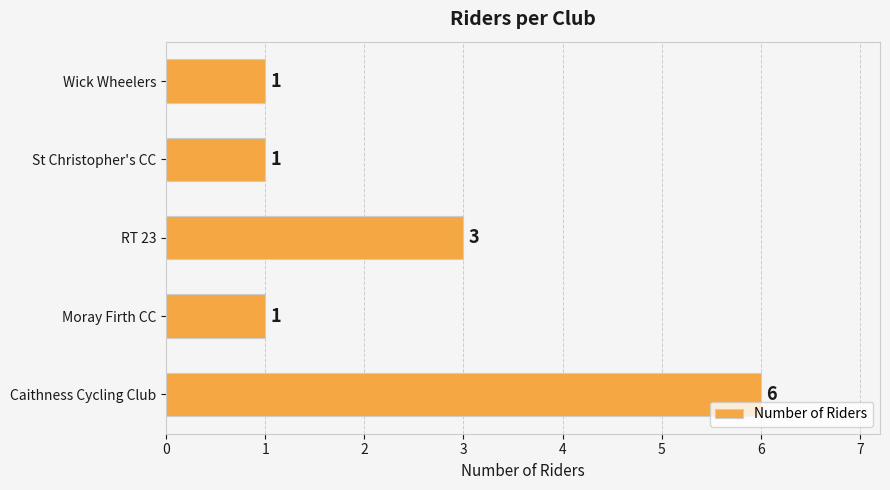

Reading bottom to top, extract all data points from this chart.

6	1	3	1	1